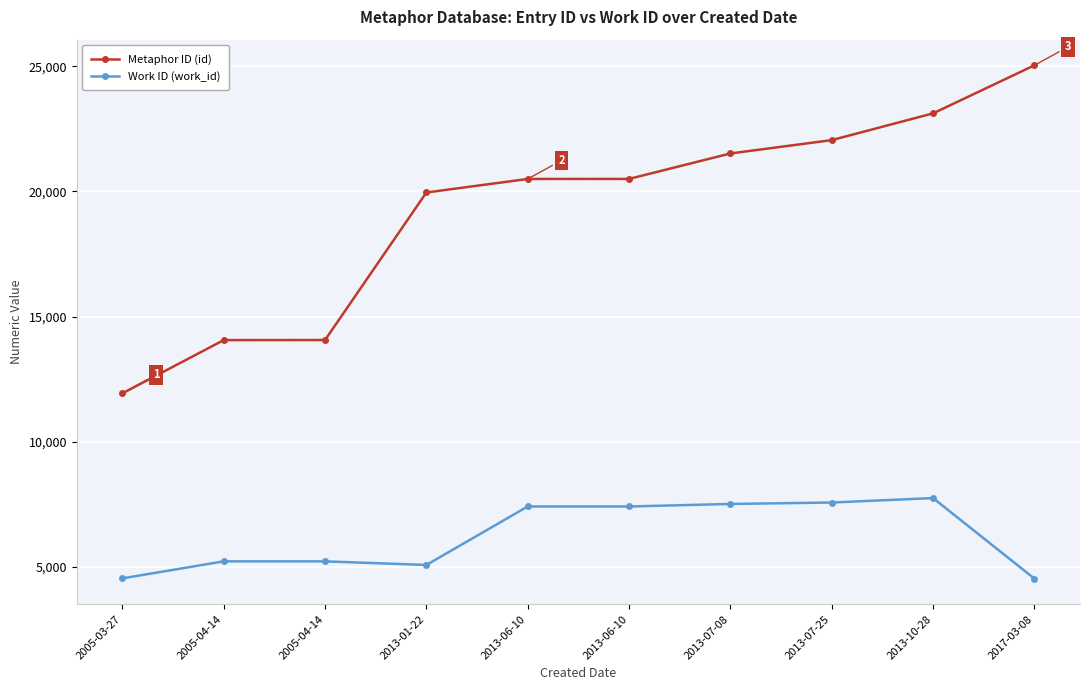

Where is the first local minimum for Work ID (work_id)?

2013-01-22